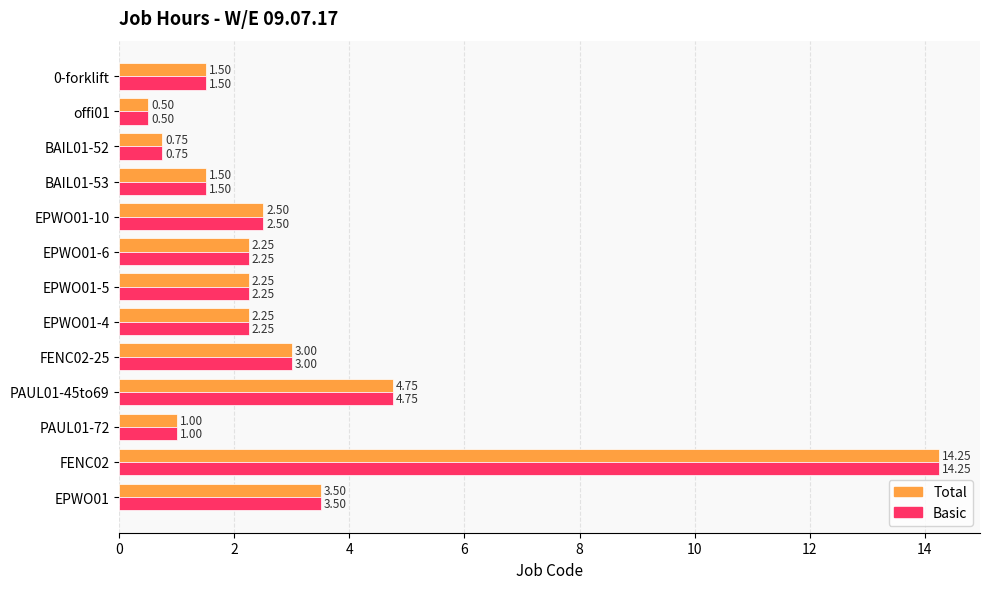

Is the value of Basic at EPWO01-6 greater than the value of Total at EPWO01-10?

No